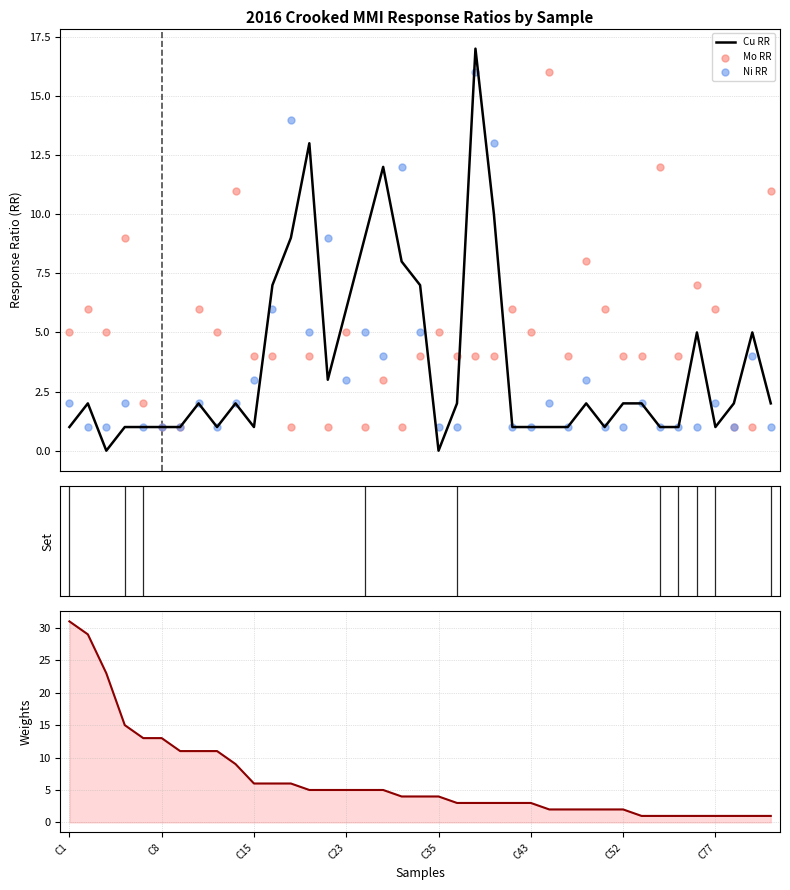

What is the total value across all series at 34?

14